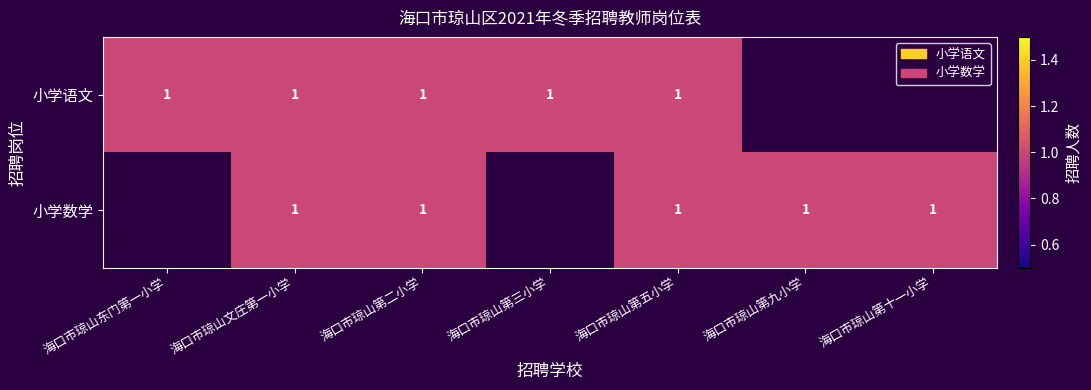

True or false: 小学语文 has a value of 0 at 海口市琼山第三小学.

False